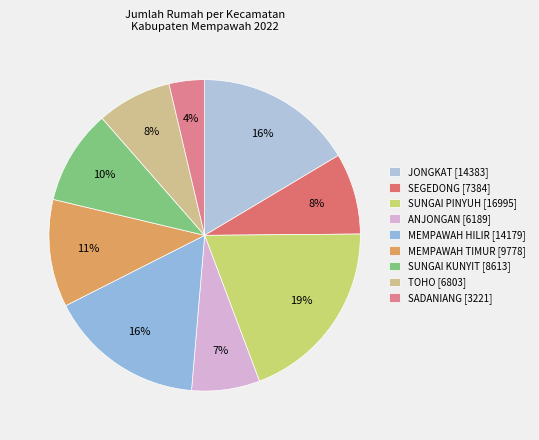

What is the ratio of the value at SEGEDONG to the value at JONGKAT?

0.5